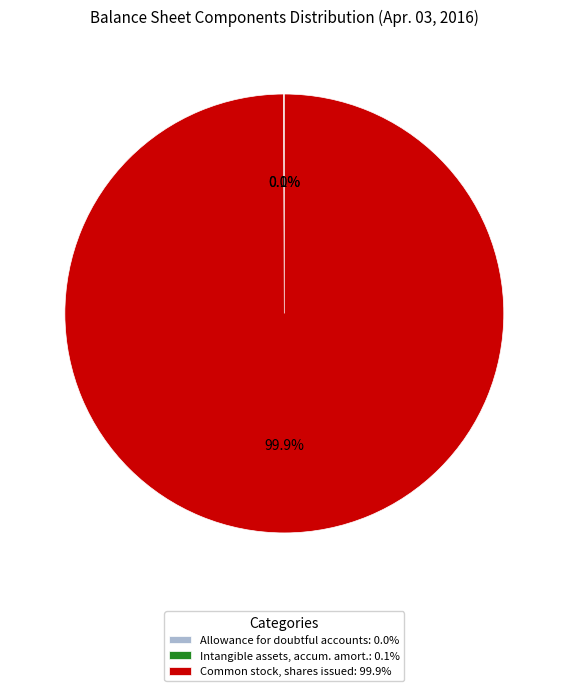

Which slice is the largest?

Common stock, shares issued (shares)